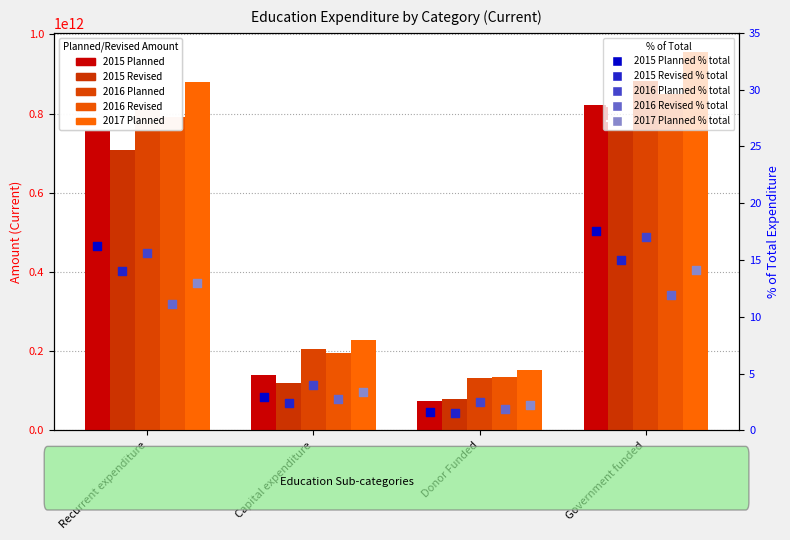

Which series has the largest total across all categories?

2017 Planned